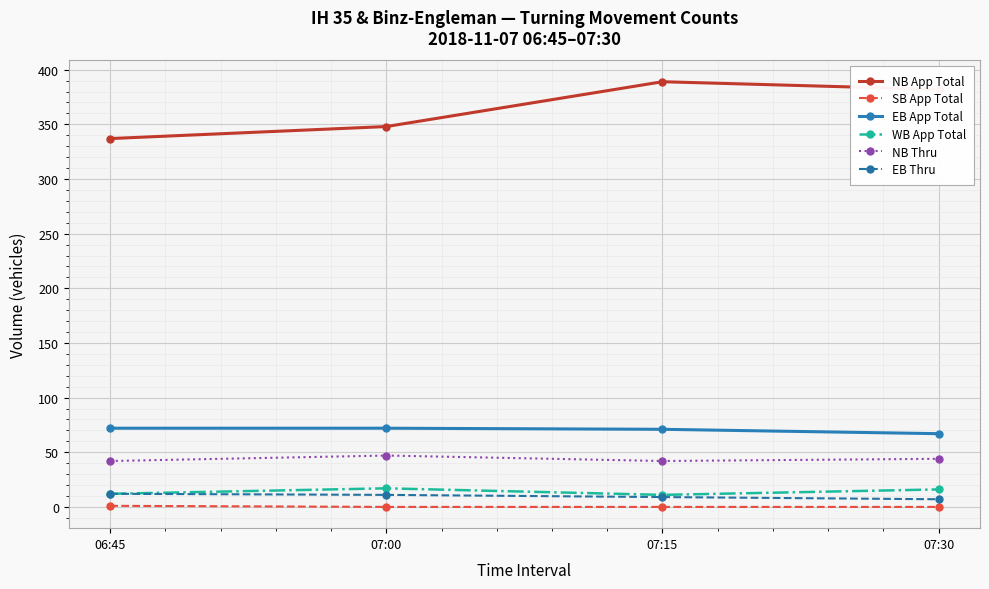

What is the label of the 3rd point from the left?

07:15